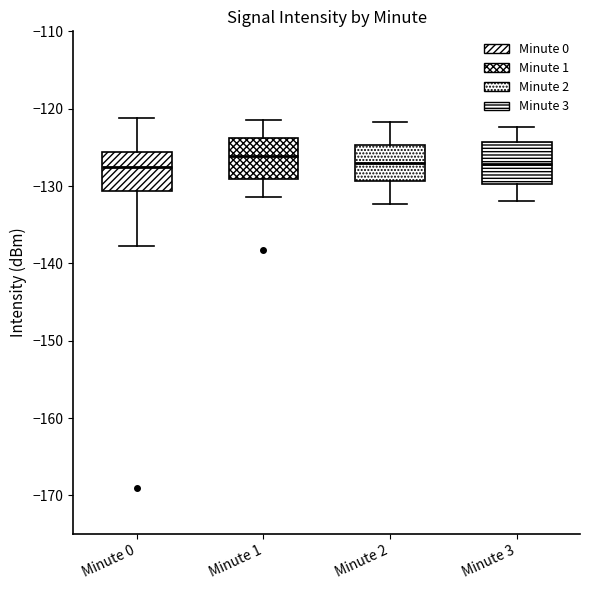

Reading left to right, transcribe this box plot: for each box, give where its median line is, the range the box spans, and where its two whiskers end, as read against the y-axis. The values are not printed on the chart, so give them approximately, as read against the axis.

Minute 0: median -127, box -131 to -126, whiskers -138 to -121
Minute 1: median -126, box -129 to -124, whiskers -131 to -121
Minute 2: median -127, box -129 to -125, whiskers -132 to -122
Minute 3: median -127, box -130 to -124, whiskers -132 to -122